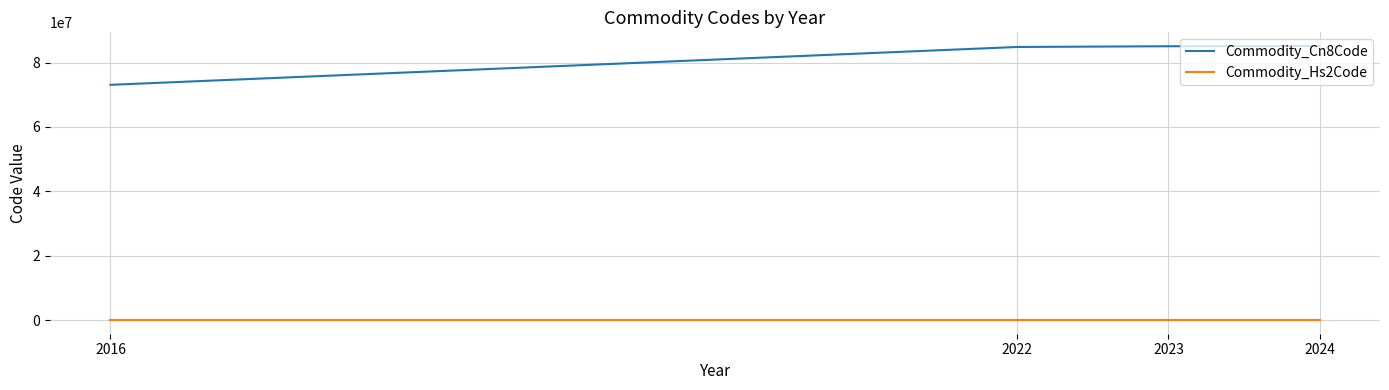

How many lines are shown in the chart?

2